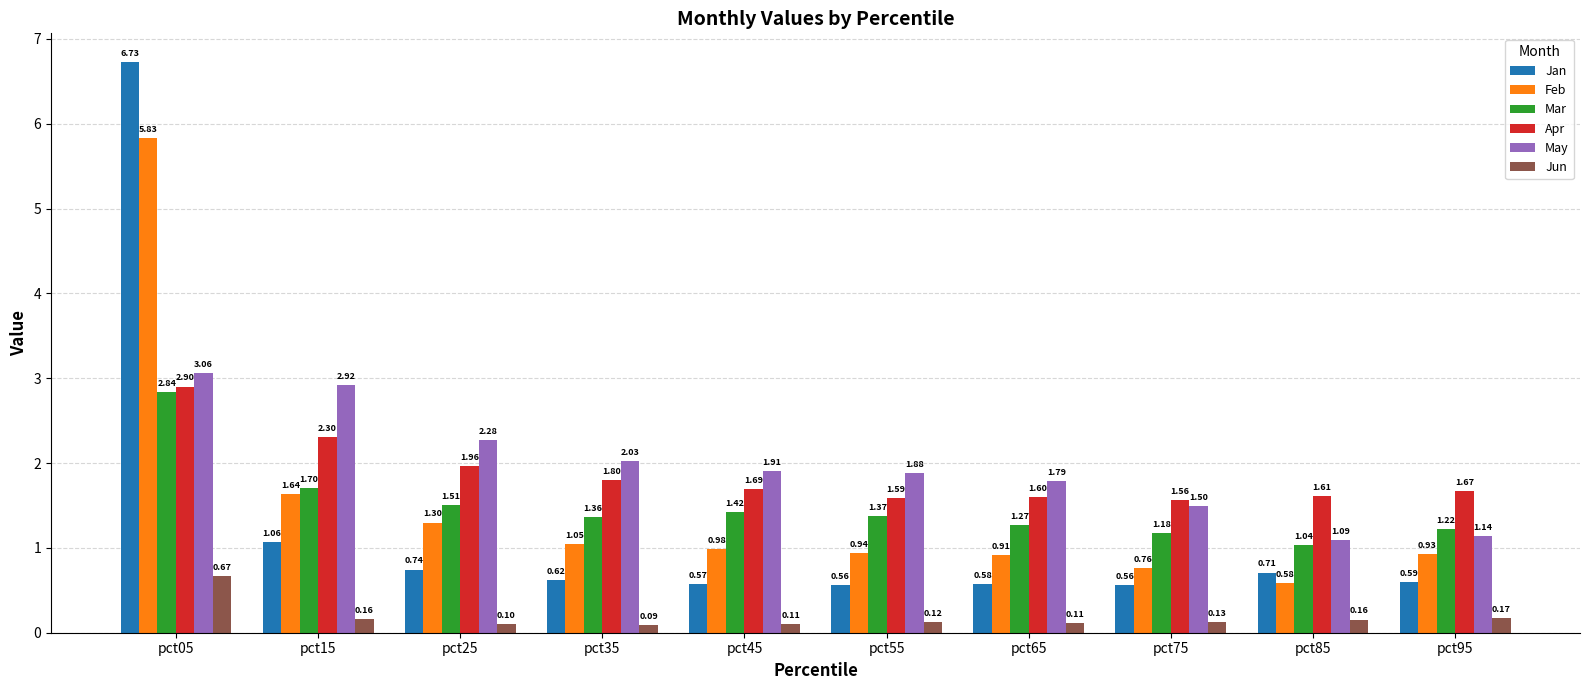

Between pct05 and pct45, which series saw the biggest shift?

Jan